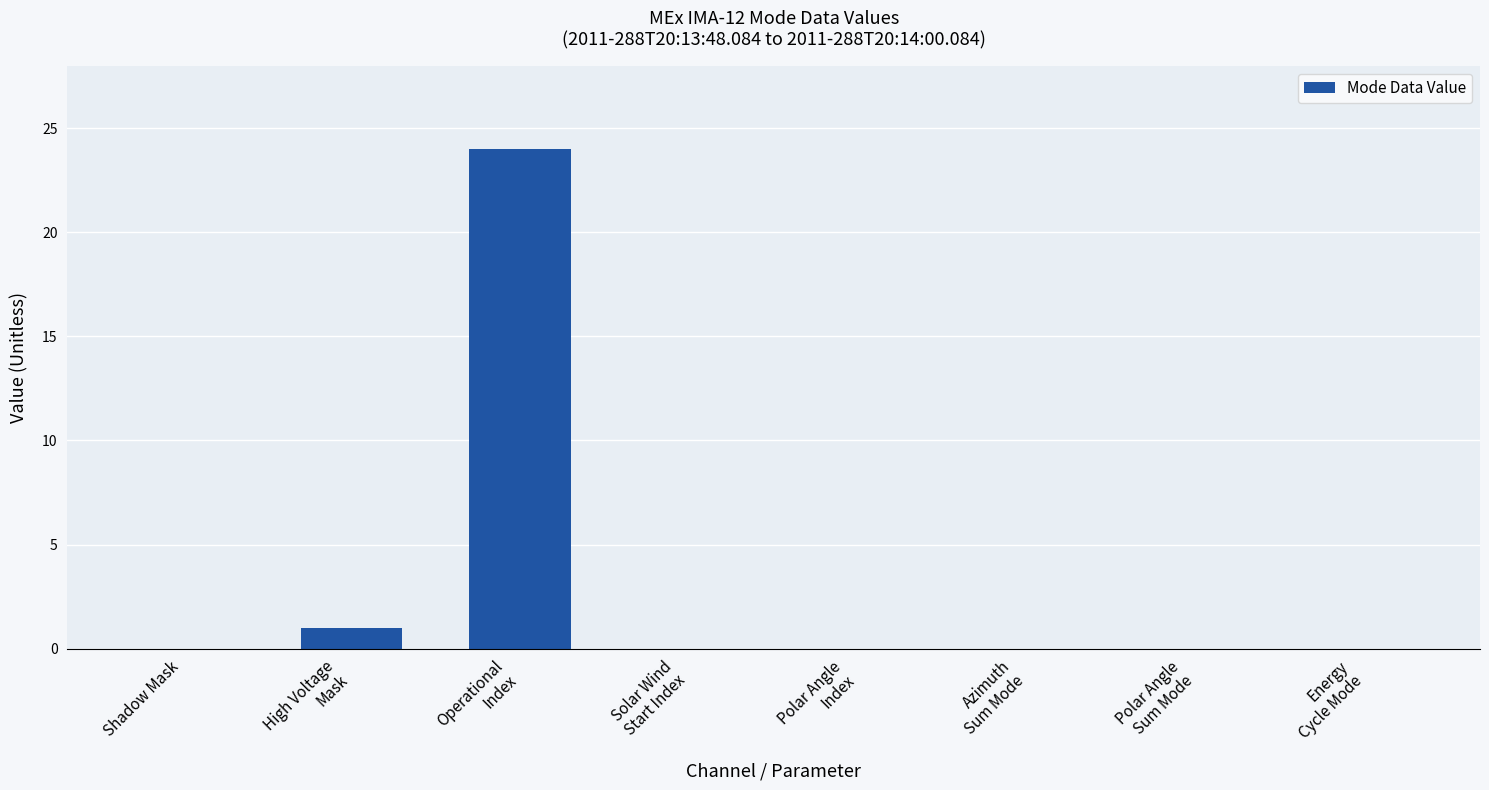

What is the sum of all values?

25